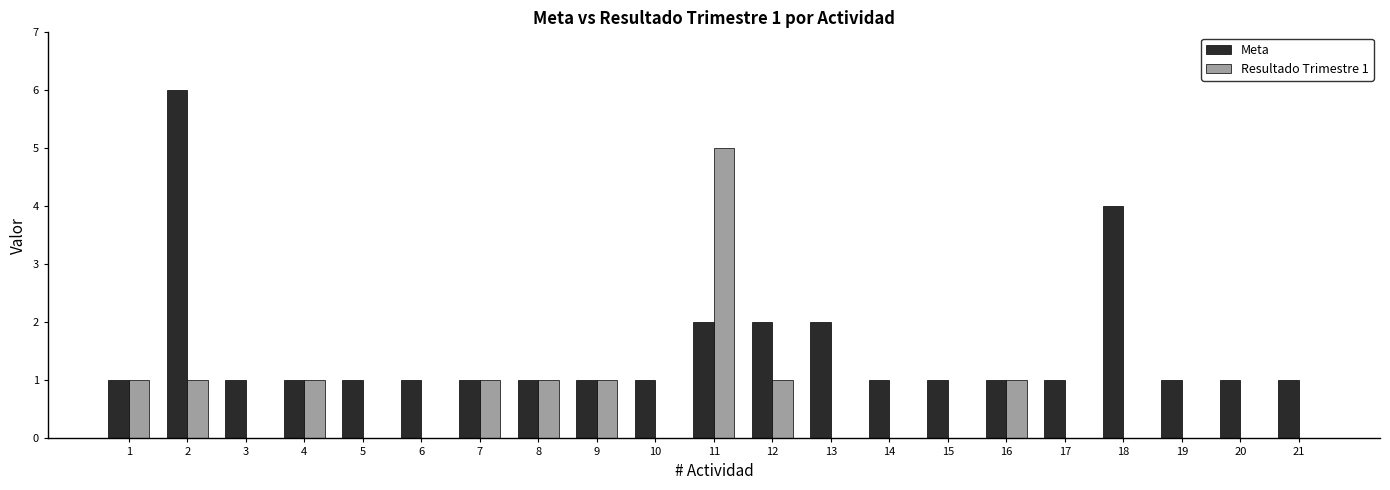

The value of Resultado Trimestre 1 at 18 is 0. True or false?

True